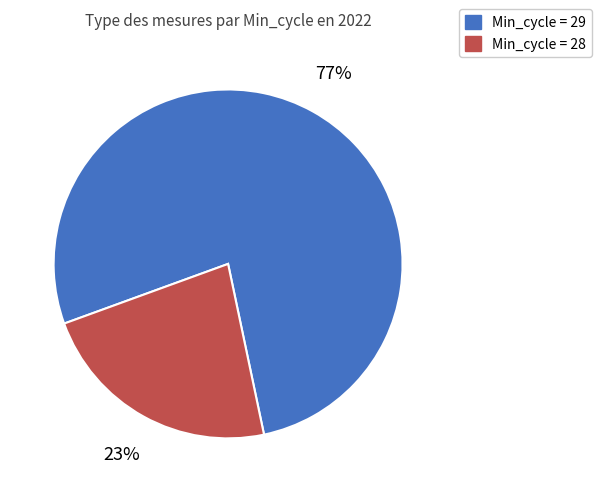

Which category has the smallest portion of the pie?

Min_cycle = 28